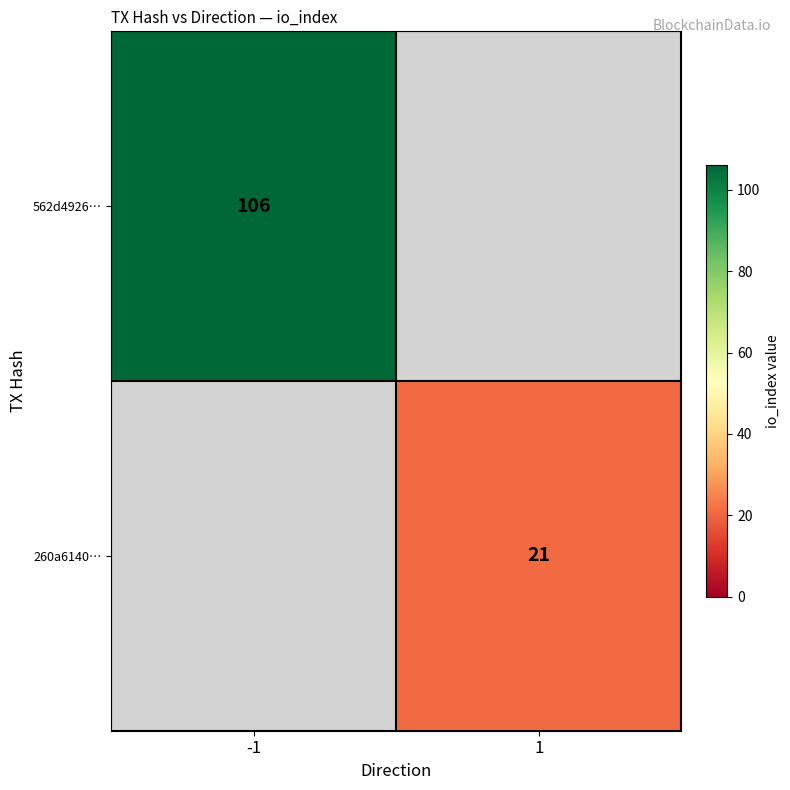

True or false: 562d4926… has a value of 106 at -1.

True